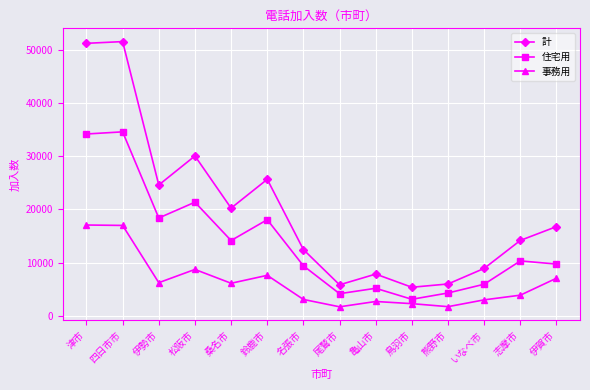

Where is 住宅用 nearest to the value 18824?

伊勢市